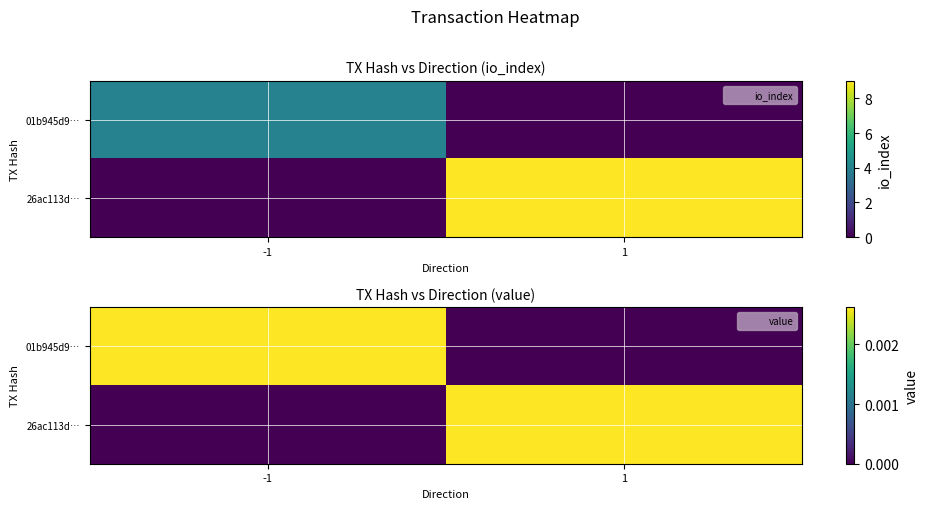

Which has a higher value, -1 or 1?

-1